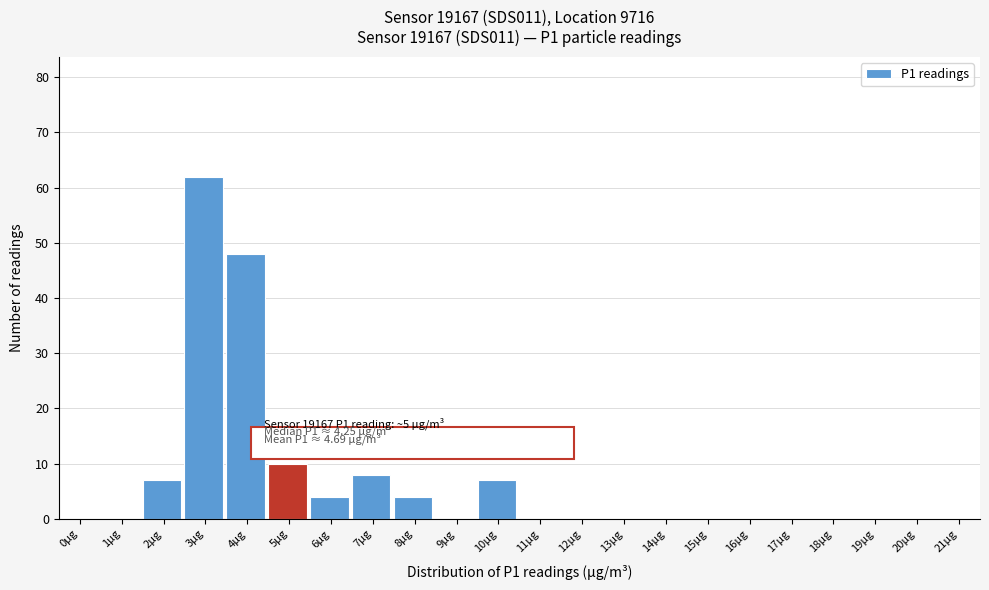

Reading left to right, list all the values displayed in this chart.

0µg=0	1µg=0	2µg=7	3µg=62	4µg=48	5µg=10	6µg=4	7µg=8	8µg=4	9µg=0	10µg=7	11µg=0	12µg=0	13µg=0	14µg=0	15µg=0	16µg=0	17µg=0	18µg=0	19µg=0	20µg=0	21µg=0